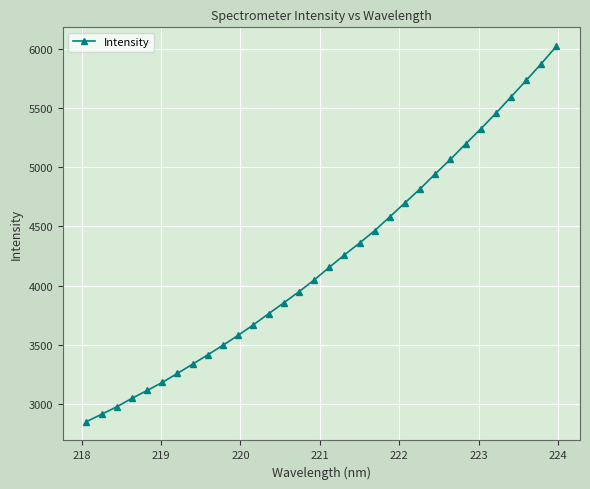

What is the sum of all values?

135006.4